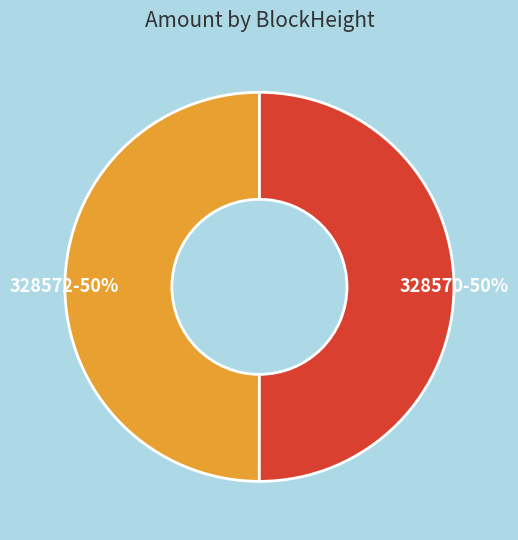

To the nearest percent, what is the combined percentage of 328570 and 328572?

100%